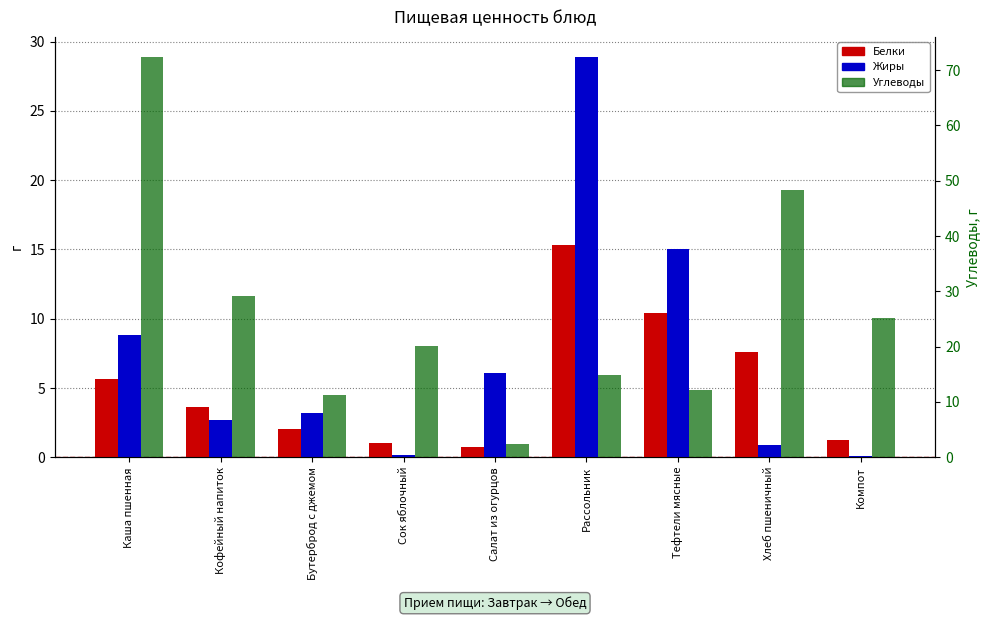

Is the value of Углеводы at Кофейный напиток greater than the value of Белки at Рассольник?

Yes